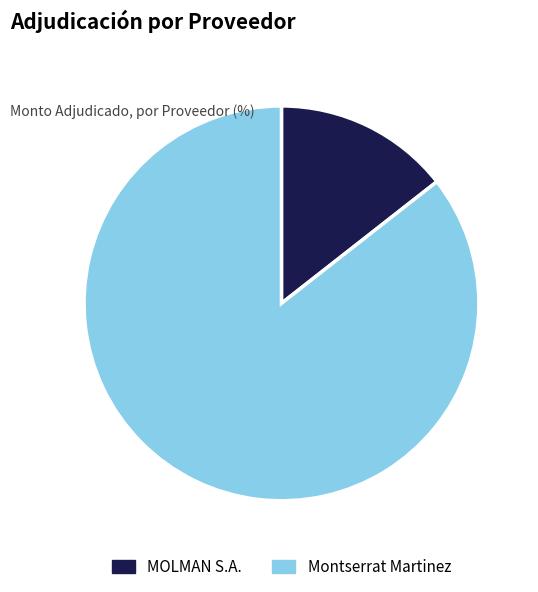

Combined, do MOLMAN S.A. and Montserrat Martinez account for over 50%?

Yes